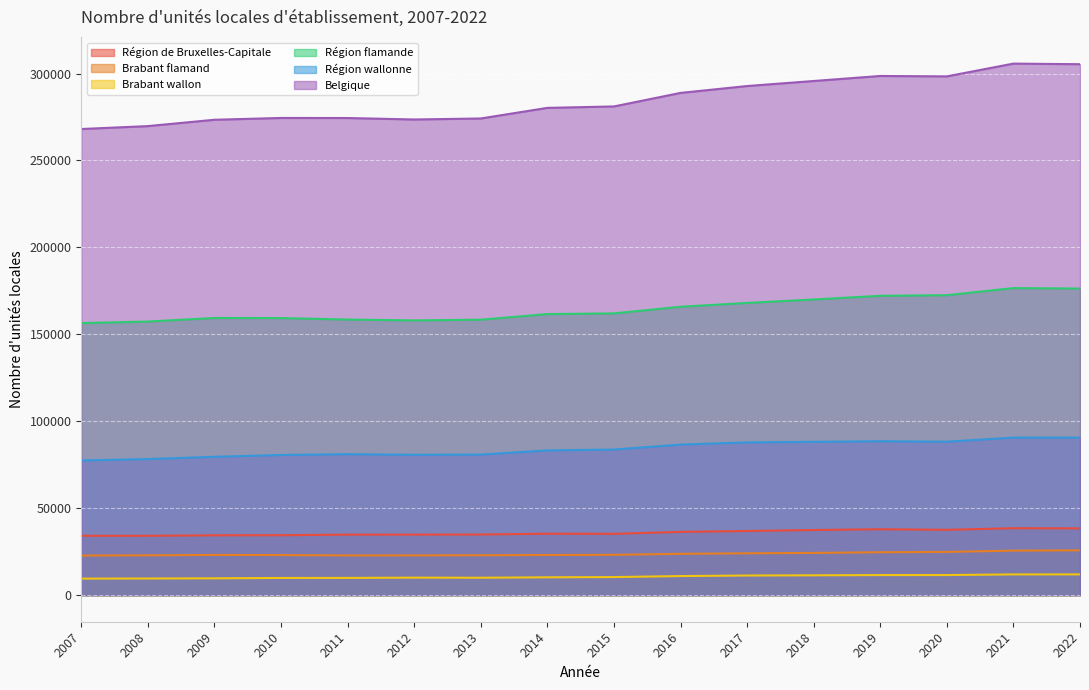

How many lines are shown in the chart?

6